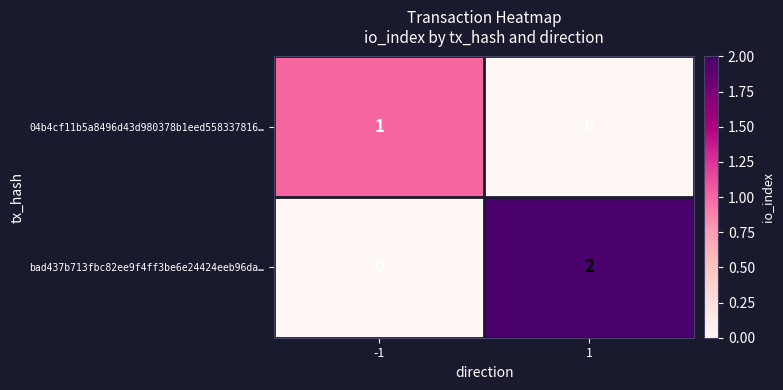

True or false: 04b4cf11b5a8496d43d980378b1eed558337816… has a value of 0 at 1.

True